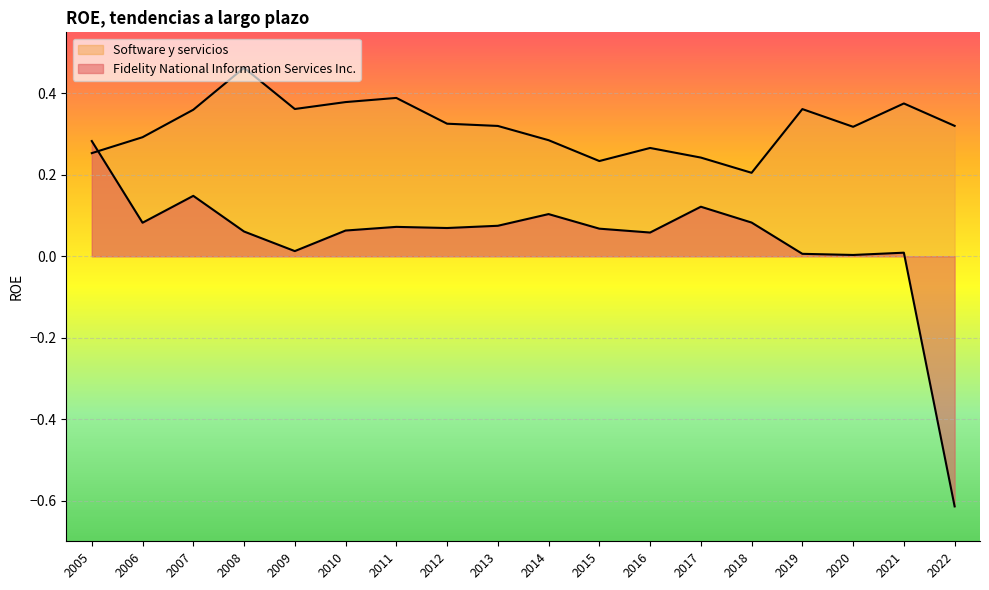

How many lines are shown in the chart?

2